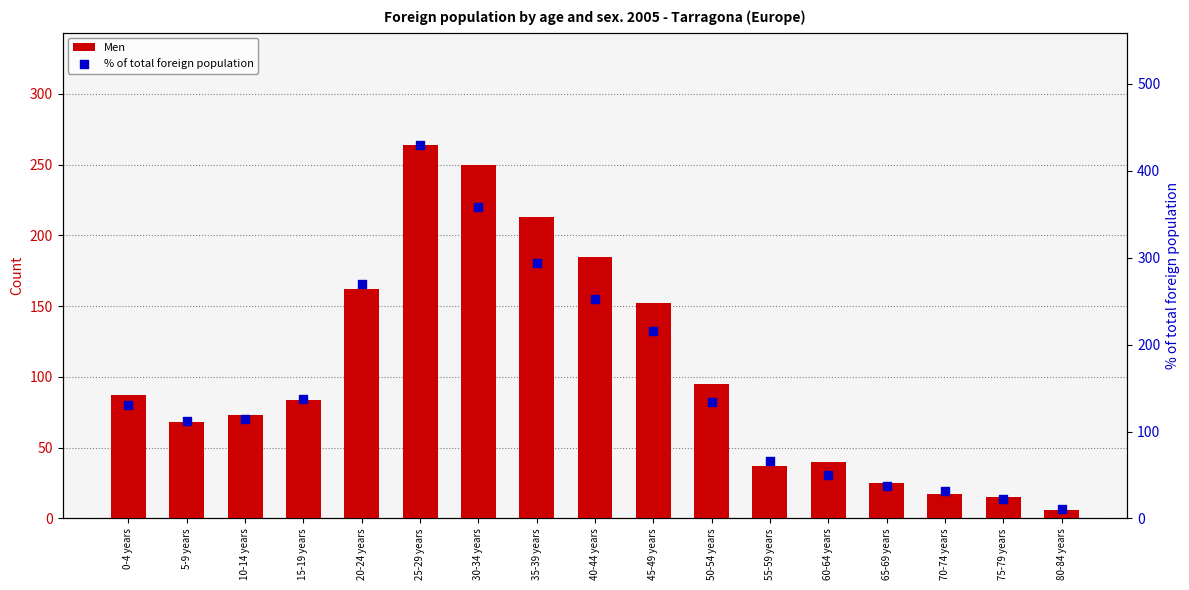

At which category is the sum across all series the highest?

25-29 years